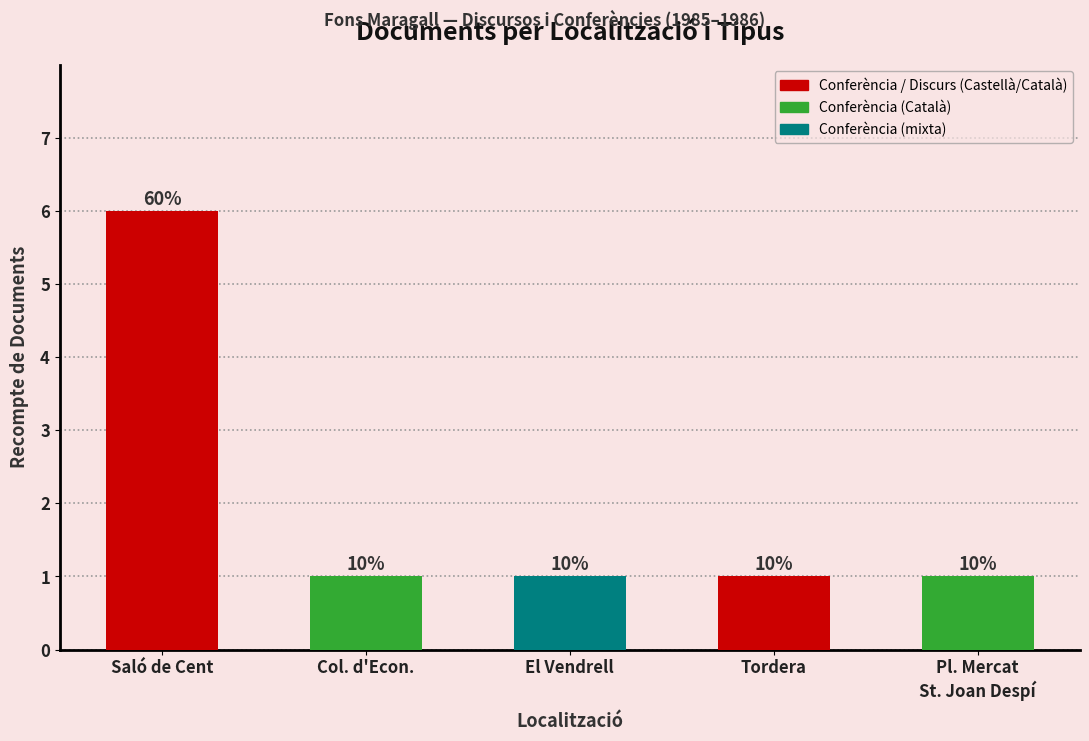

How many bars are there in total?

5